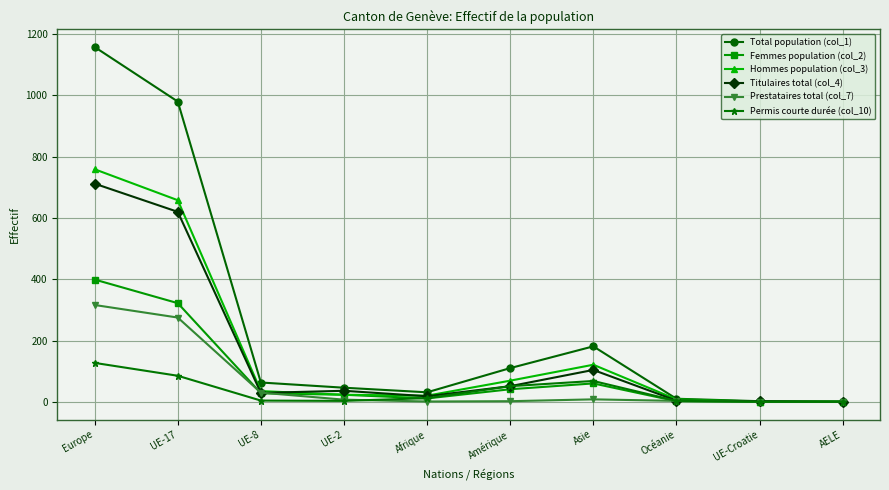

At which label does Titulaires total (col_4) first exceed 36?

Europe